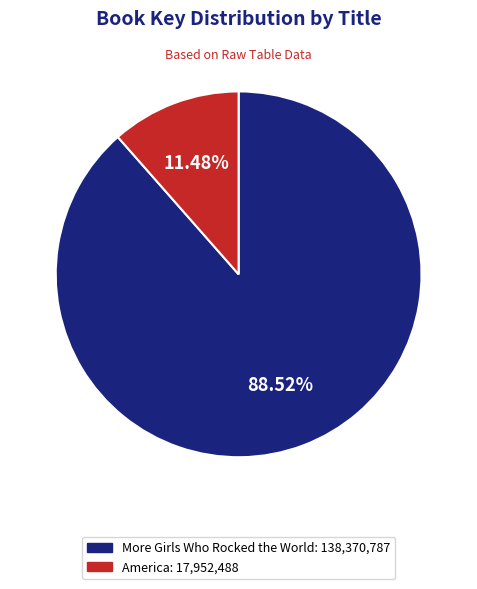

Between More Girls Who Rocked the World and America, which is larger?

More Girls Who Rocked the World